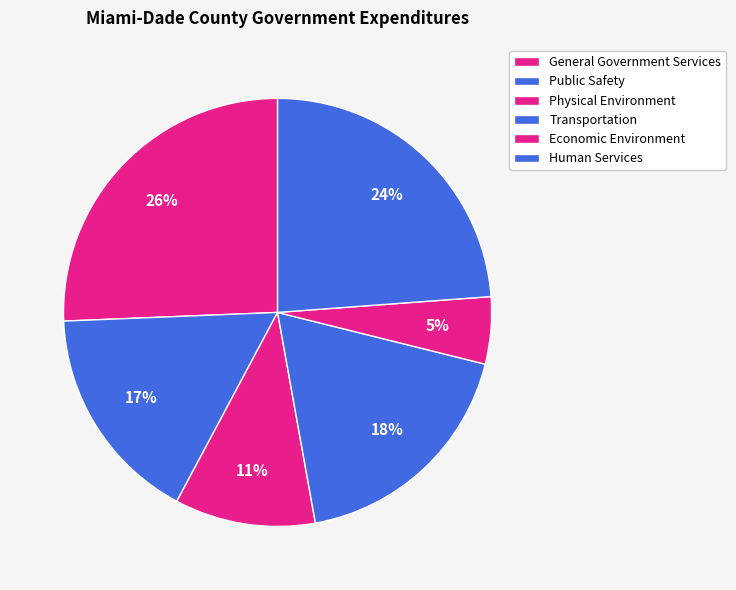

To the nearest percent, what is the combined percentage of Physical Environment and Transportation?

29%